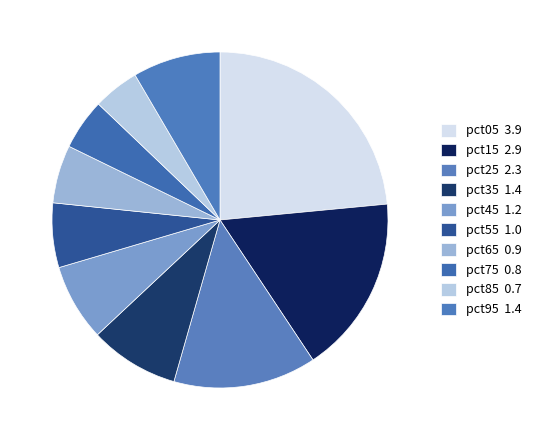

How much of the chart is everything except pct05?

76.5%